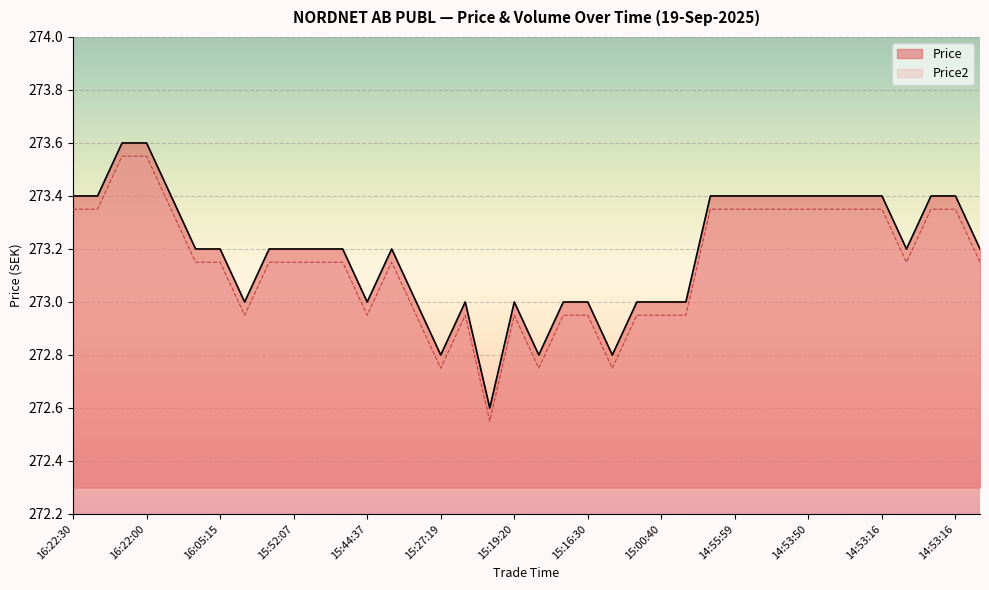

What is the difference between the second highest and minimum values in the Price series?

1.0